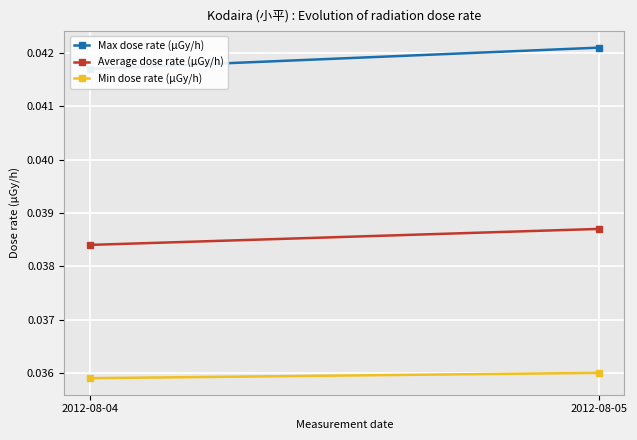

Reading left to right, list all the values displayed in this chart.

Max dose rate (μGy/h): 2012-08-04=0.0	2012-08-05=0.0
Average dose rate (μGy/h): 2012-08-04=0.0	2012-08-05=0.0
Min dose rate (μGy/h): 2012-08-04=0.0	2012-08-05=0.0